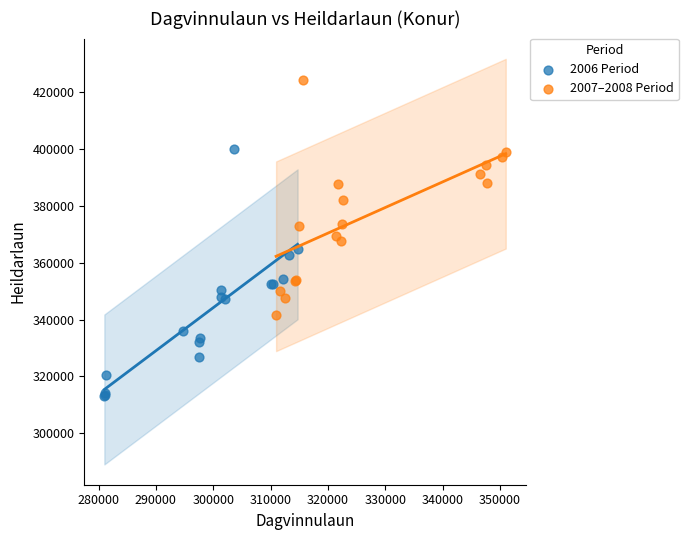

Which series contains the lowest Y value?

2006 Period